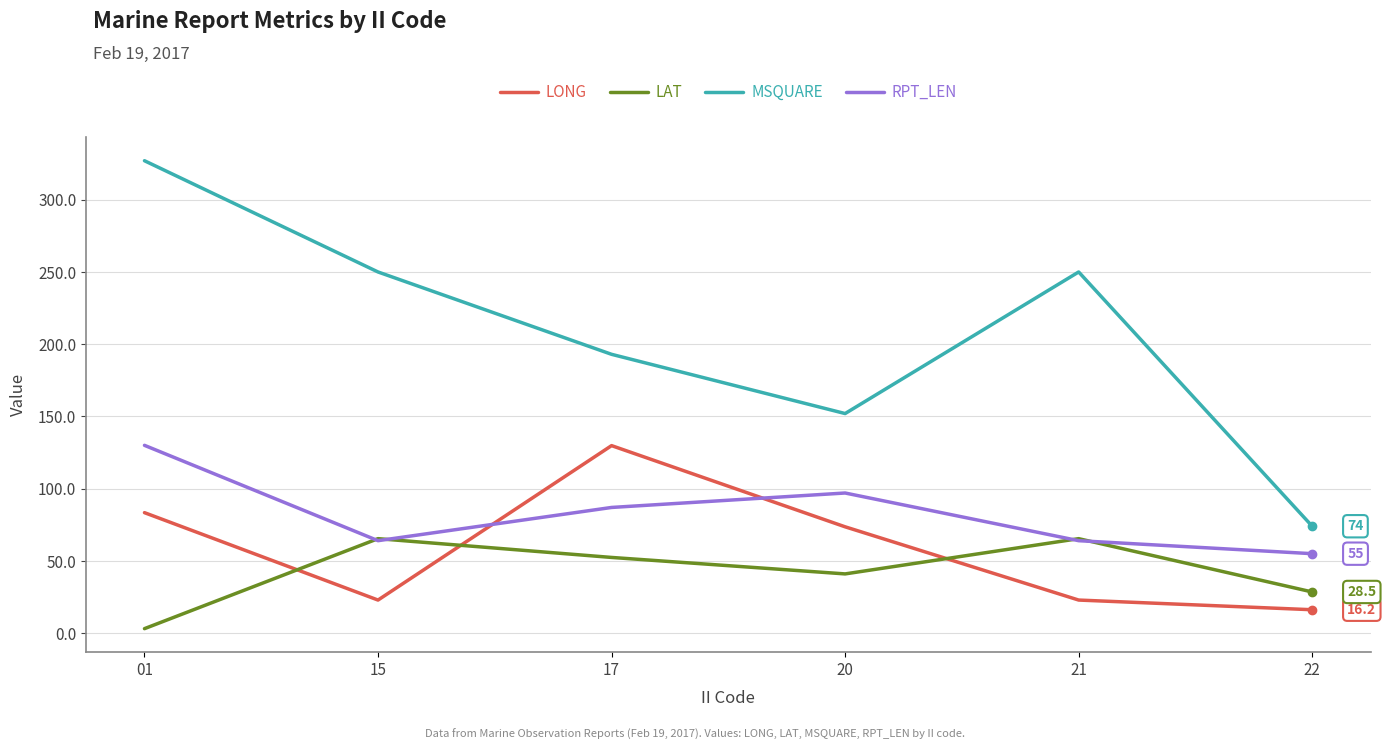

Is this an area chart (filled region under the line)?

No